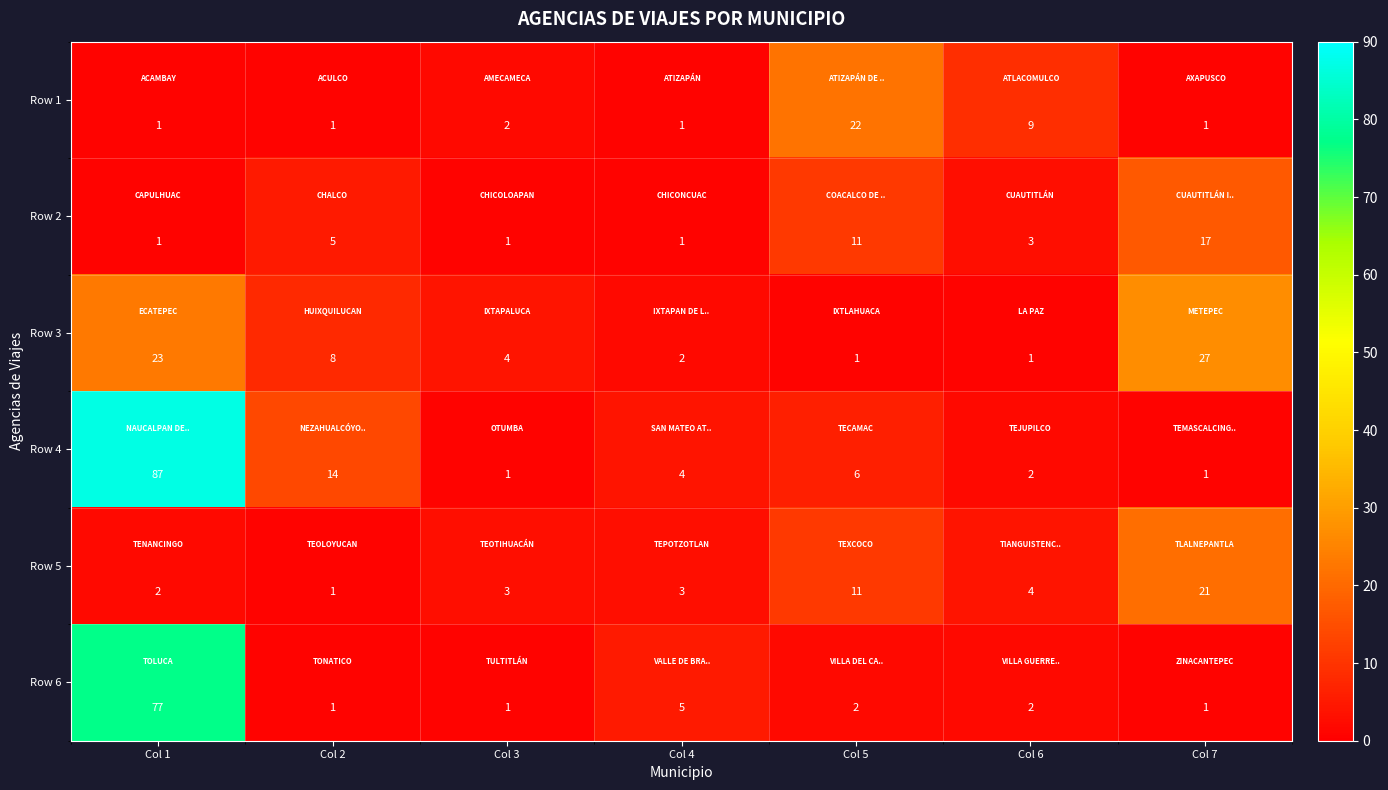

What is the highest value of the Row 4 series?

87